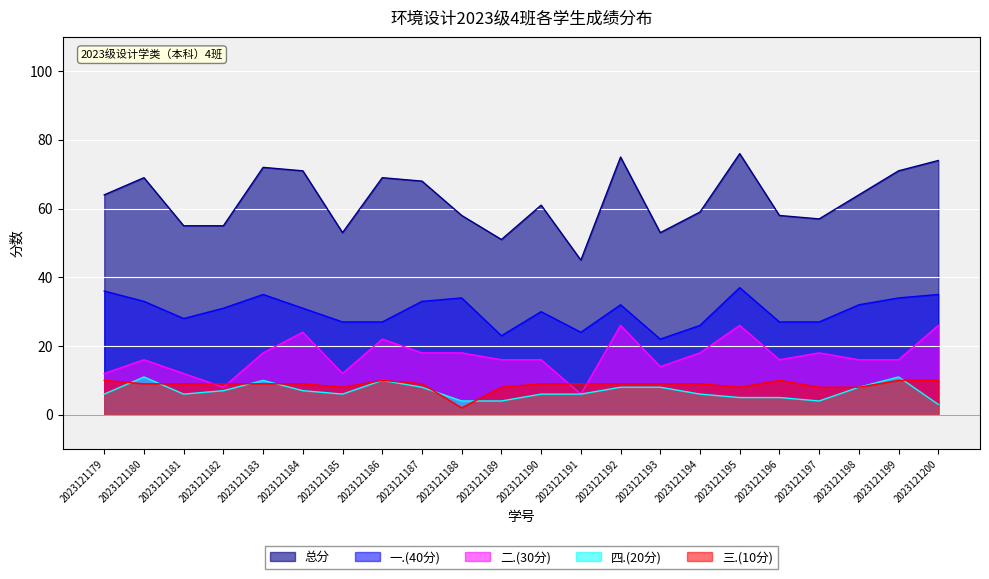

What are all the series names shown in the legend?

总分, 一.(40分), 二.(30分), 四.(20分), 三.(10分)